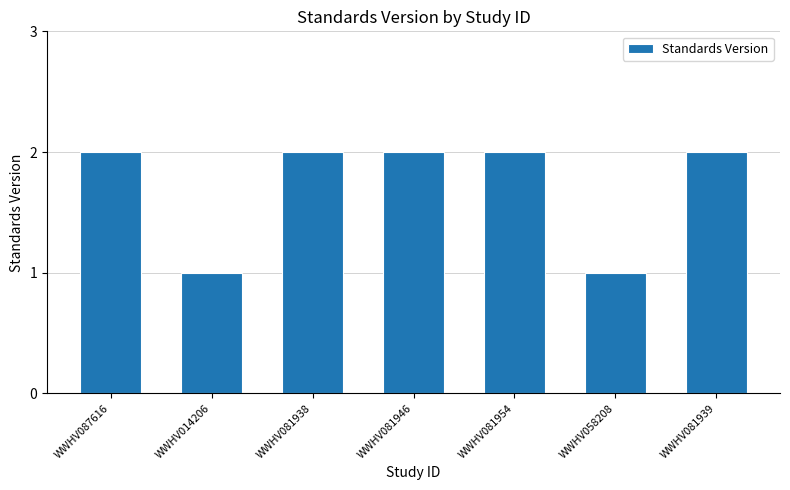

What is the approximate value at WWHV014206?

1